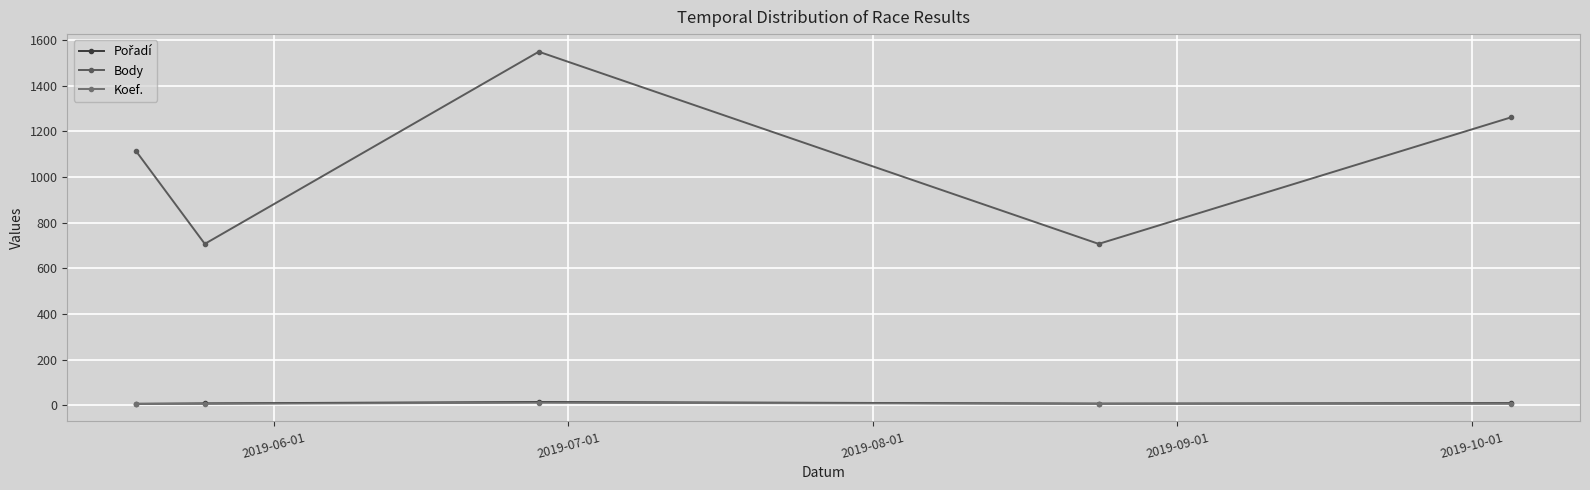

How many series are shown in this chart?

3